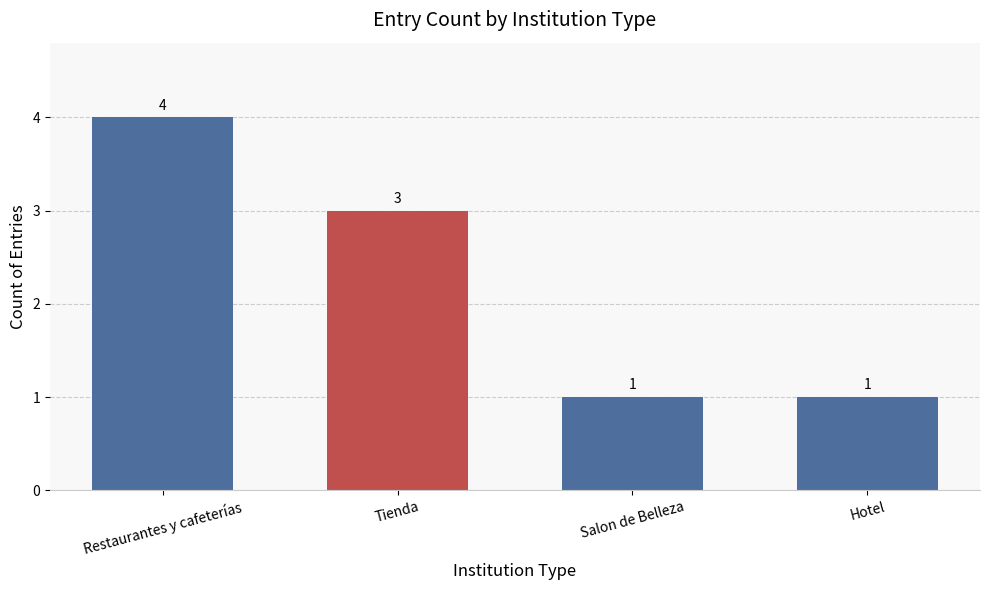

At which category does the chart reach its peak across all series?

Restaurantes y cafeterías